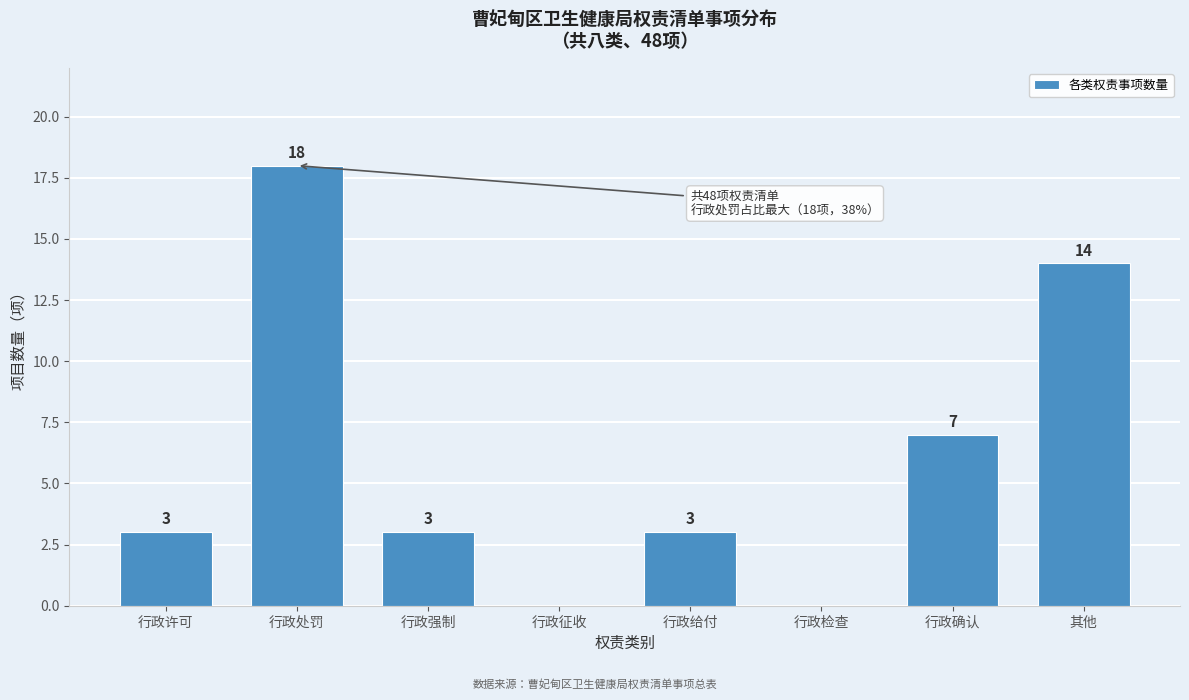

Reading left to right, extract all data points from this chart.

行政许可=3	行政处罚=18	行政强制=3	行政征收=0	行政给付=3	行政检查=0	行政确认=7	其他=14